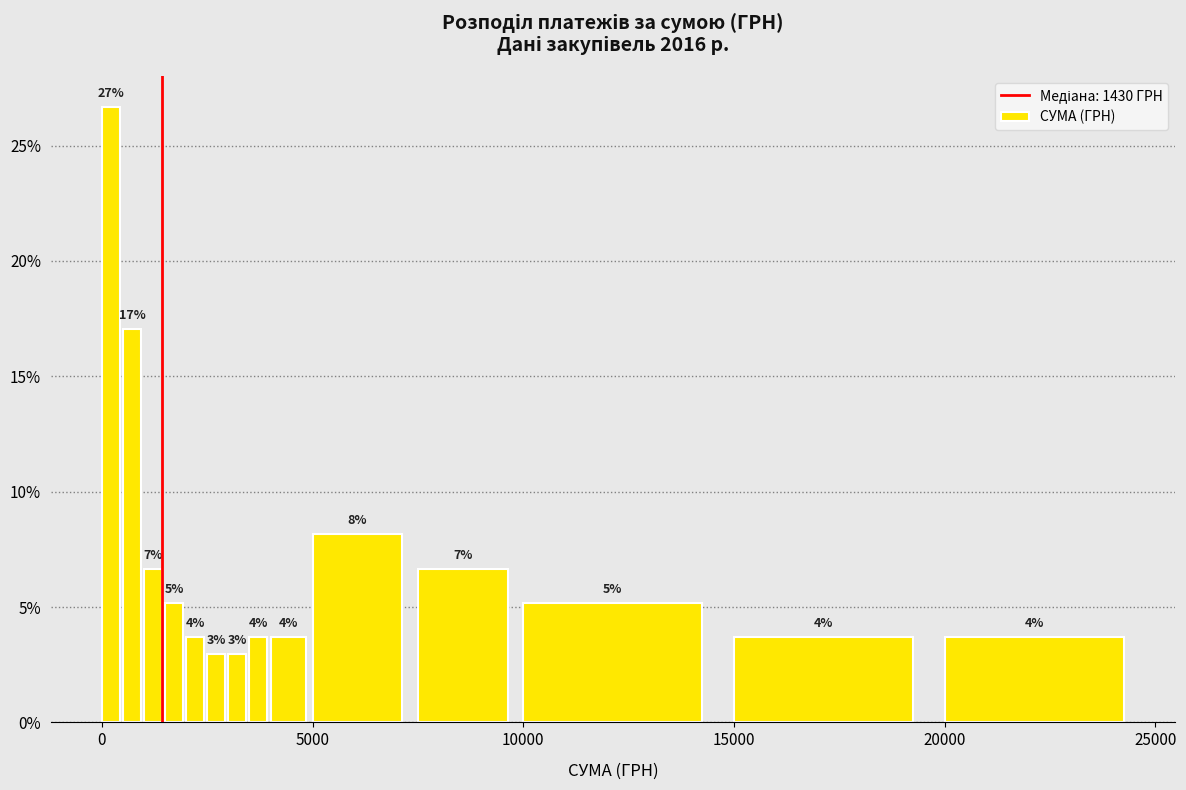

Read against the x-axis, roughly where is the centre of the tallest bar?

0